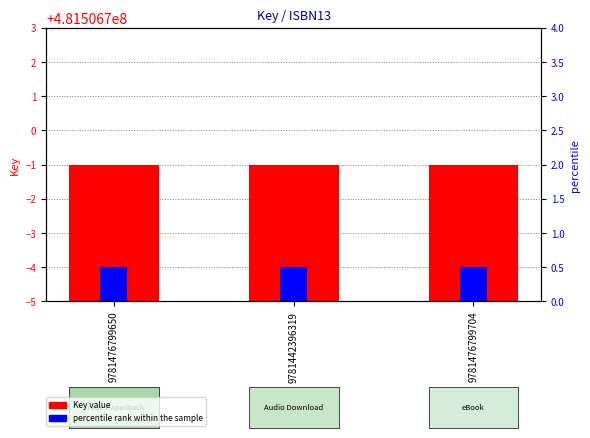

Is the value of percentile rank within the sample at 9781476799704 greater than the value of Key value at 9781476799704?

No